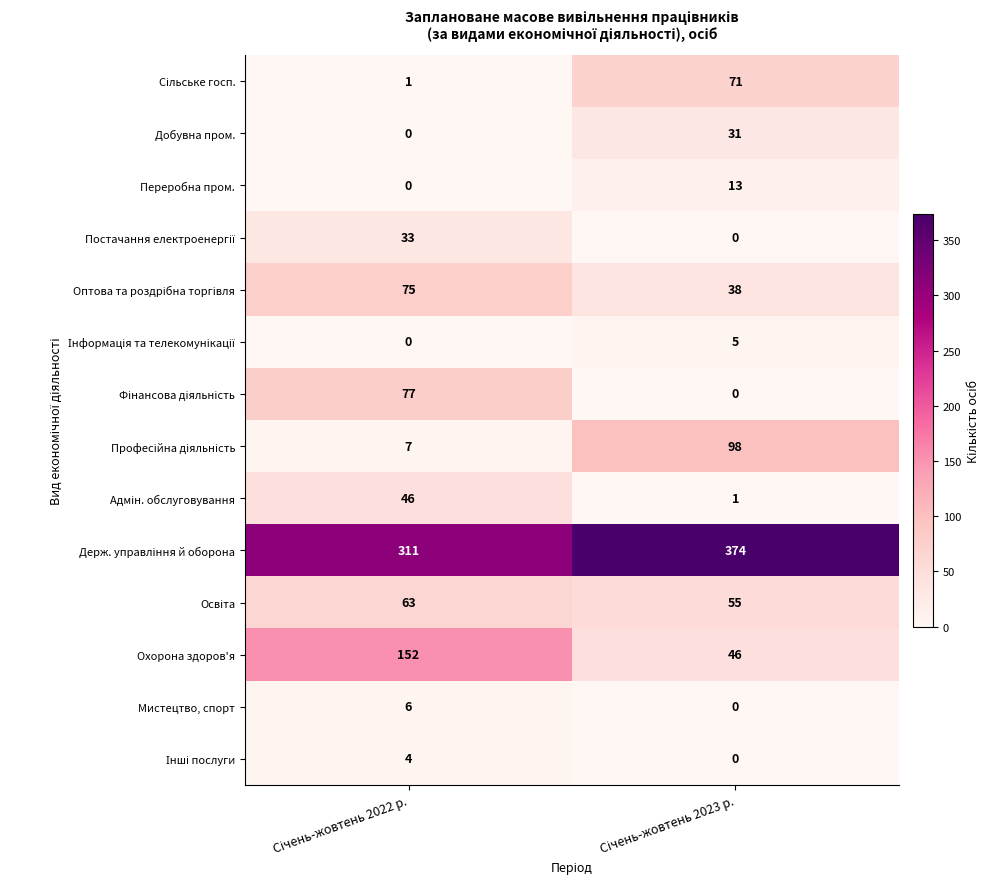

Which series has the widest spread of values?

Охорона здоров'я